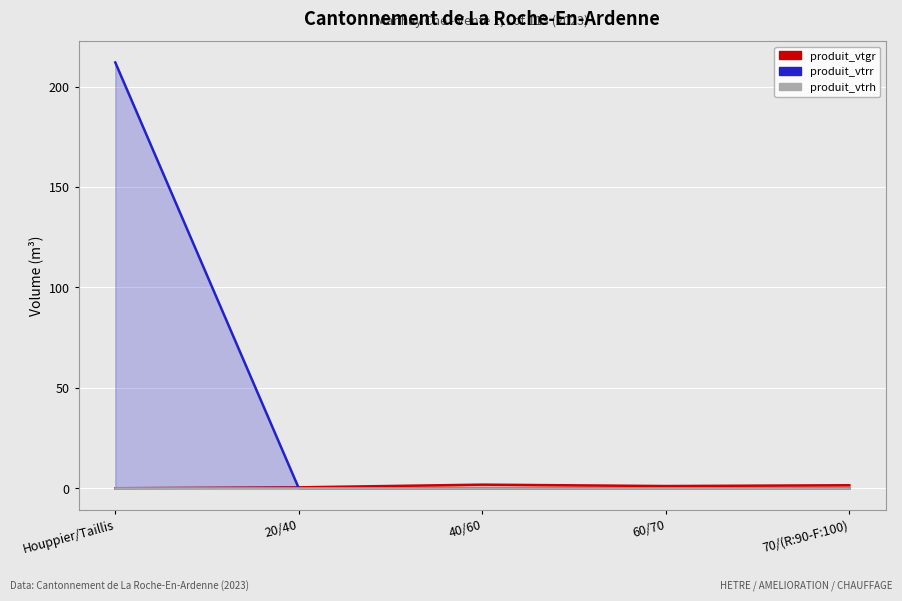

Is the value of produit_vtrr at 40/60 greater than the value of produit_vtrh at 20/40?

No